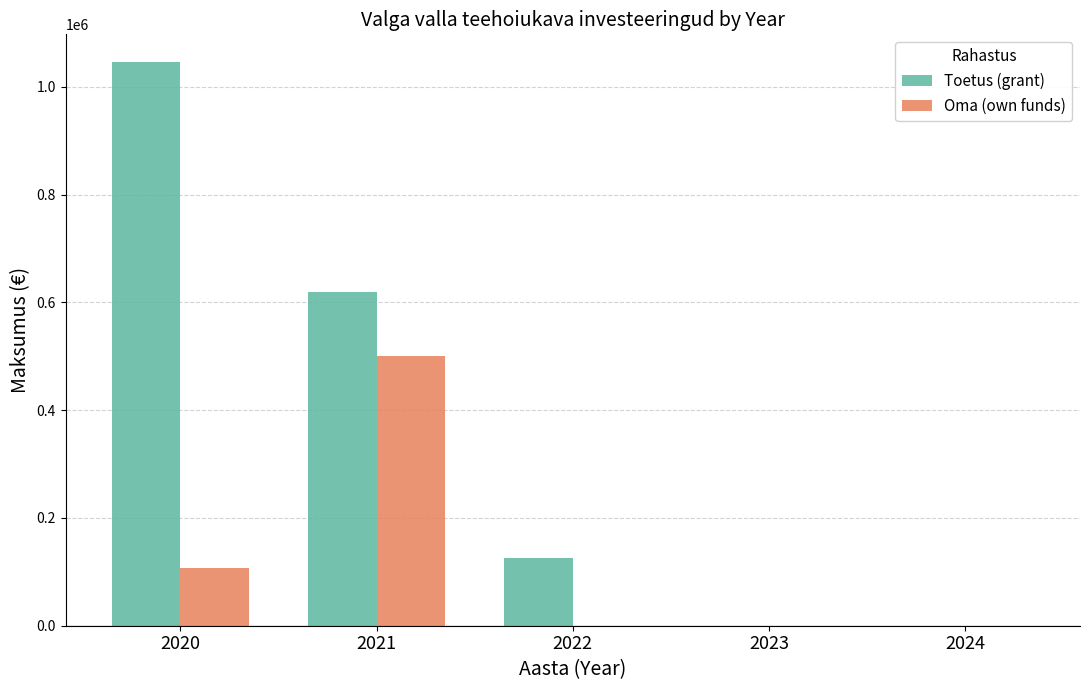

What is the sum of the Oma (own funds) values at 2020 and 2024?

107500